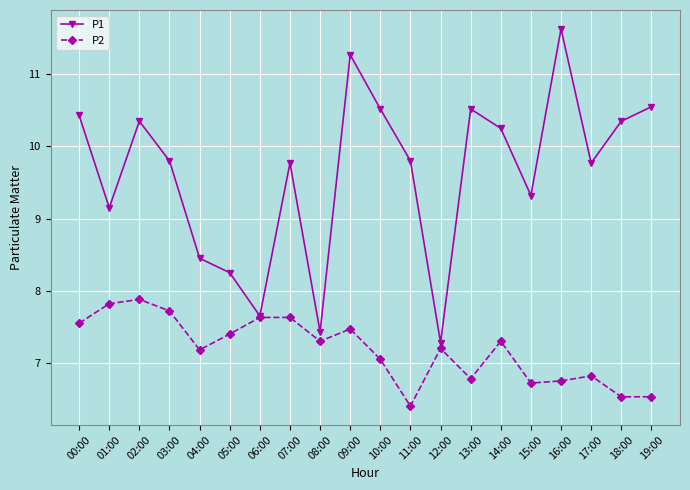

The P1 series shows 12.9 at 08:00. True or false?

False